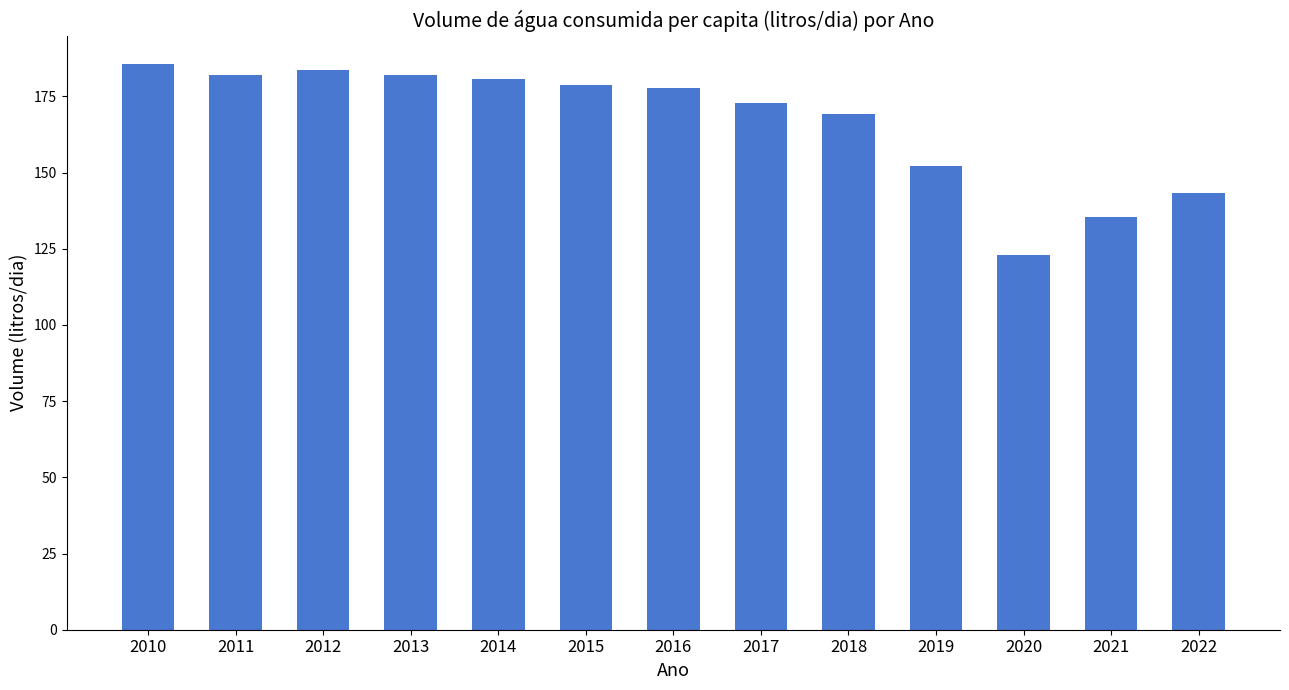

What is the difference between the second highest and second lowest values?

48.2